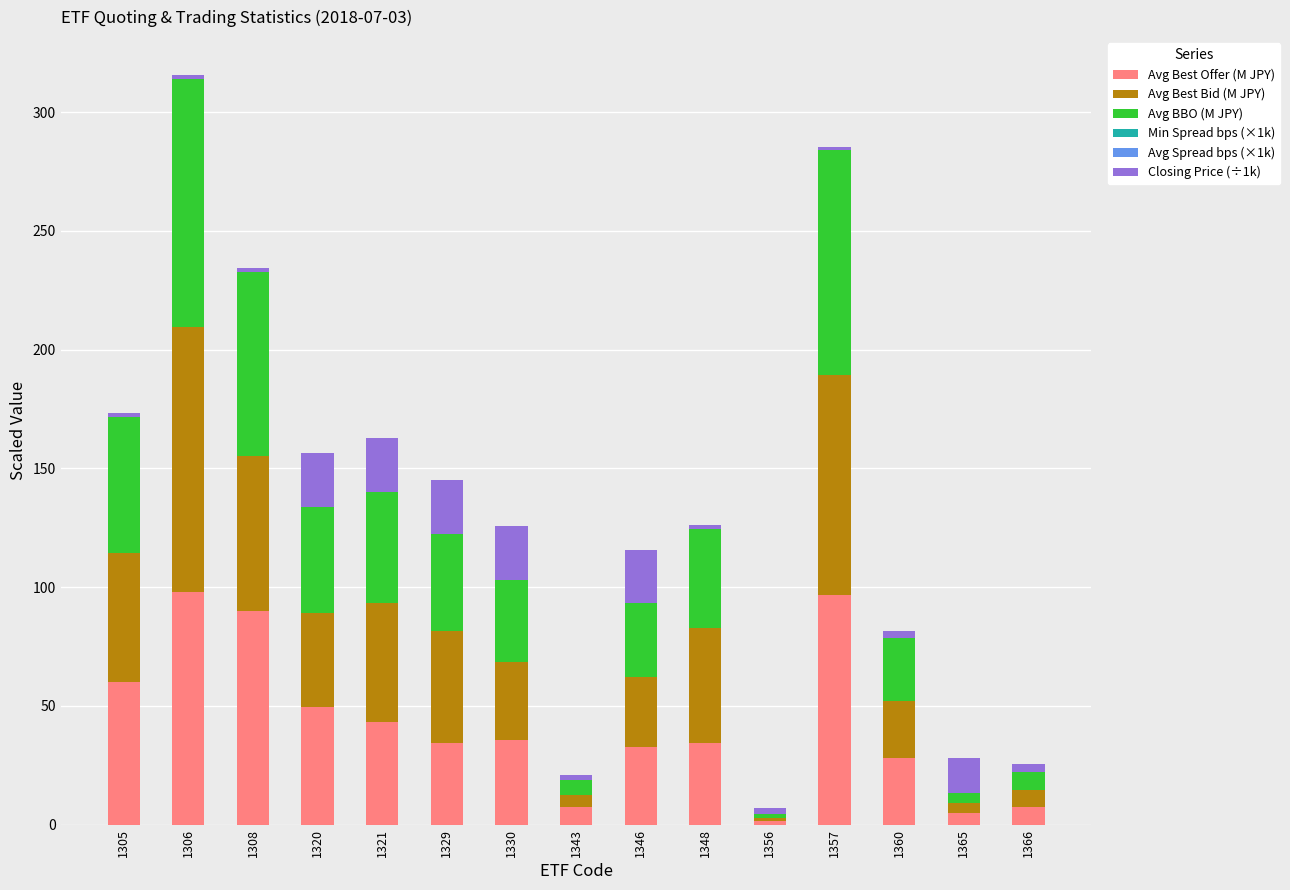

Are the bars grouped side by side (vs. stacked)?

No